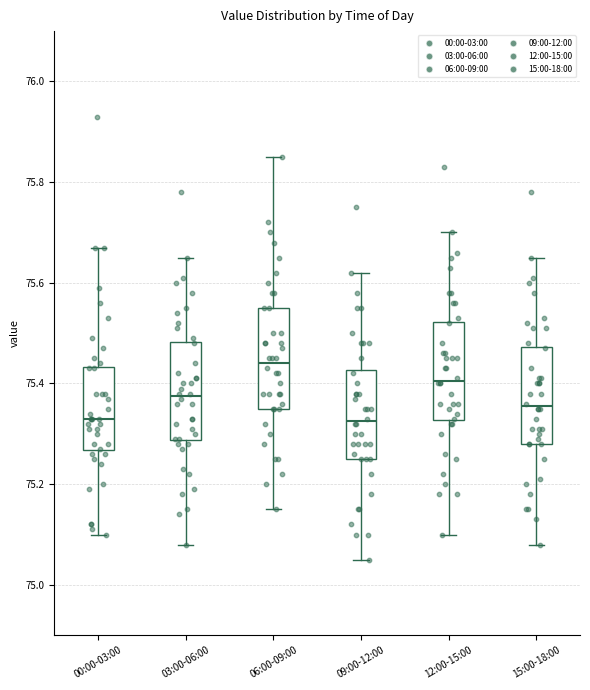

Reading left to right, read every box against the y-axis: the position of its median line, the range the box covers, and the ends of its whiskers. The values are not printed on the chart, so give them approximately, as read against the axis.

00:00-03:00: median 75.34, box 75.26 to 75.44, whiskers 75.10 to 75.68
03:00-06:00: median 75.38, box 75.28 to 75.48, whiskers 75.08 to 75.66
06:00-09:00: median 75.44, box 75.36 to 75.56, whiskers 75.16 to 75.86
09:00-12:00: median 75.32, box 75.26 to 75.42, whiskers 75.06 to 75.62
12:00-15:00: median 75.40, box 75.32 to 75.52, whiskers 75.10 to 75.70
15:00-18:00: median 75.36, box 75.28 to 75.48, whiskers 75.08 to 75.66